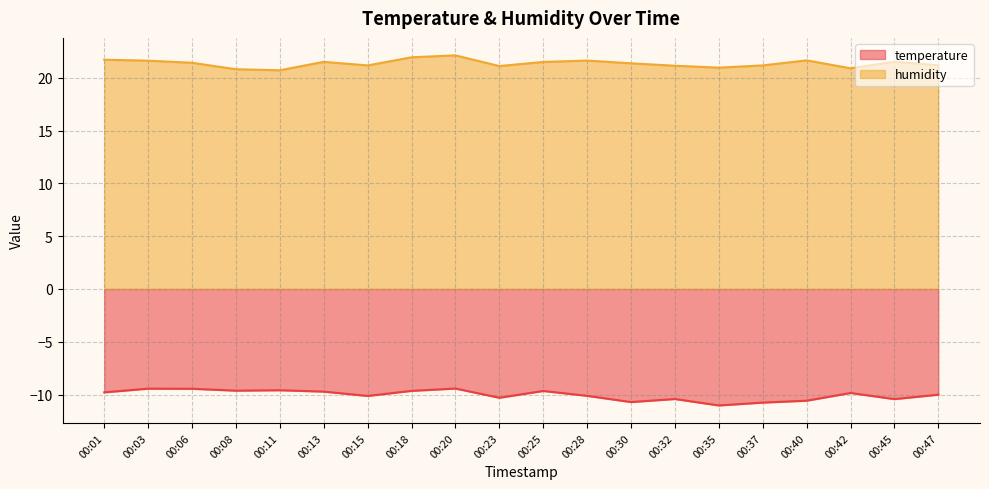

At which label does humidity reach its minimum?

00:11